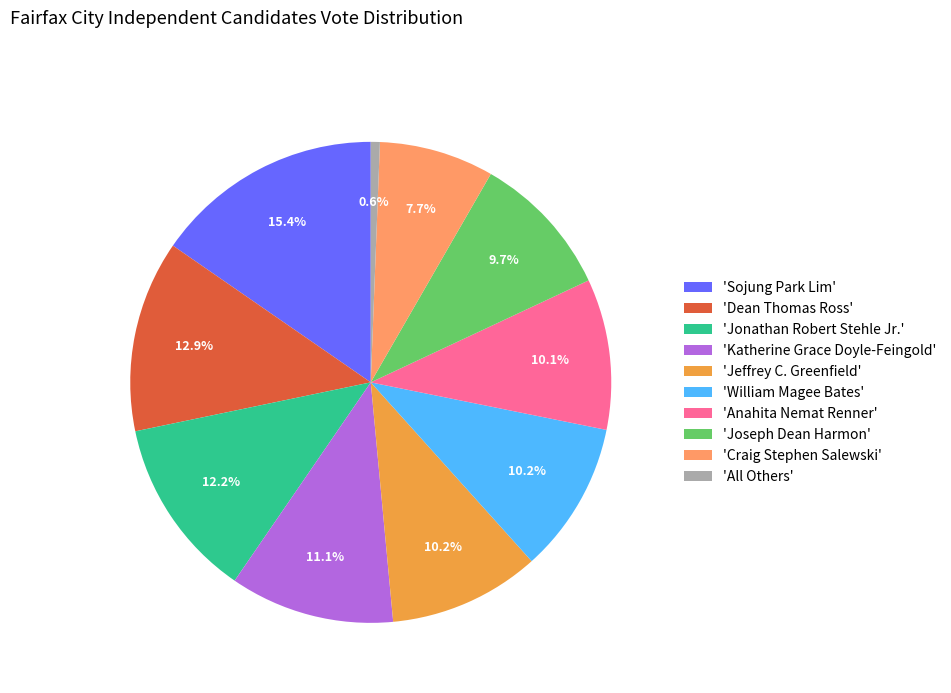

Combined, do 'Craig Stephen Salewski' and 'Anahita Nemat Renner' account for over 50%?

No